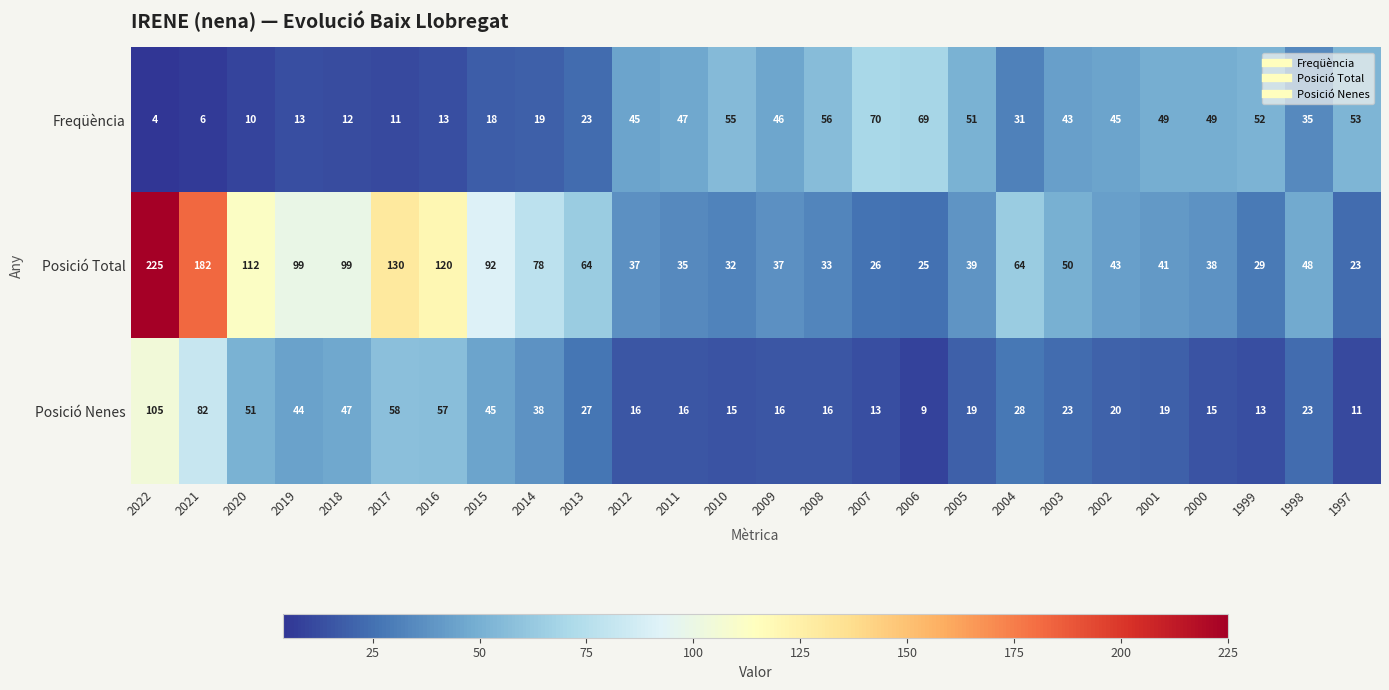

At which category is the sum across all series the highest?

2022